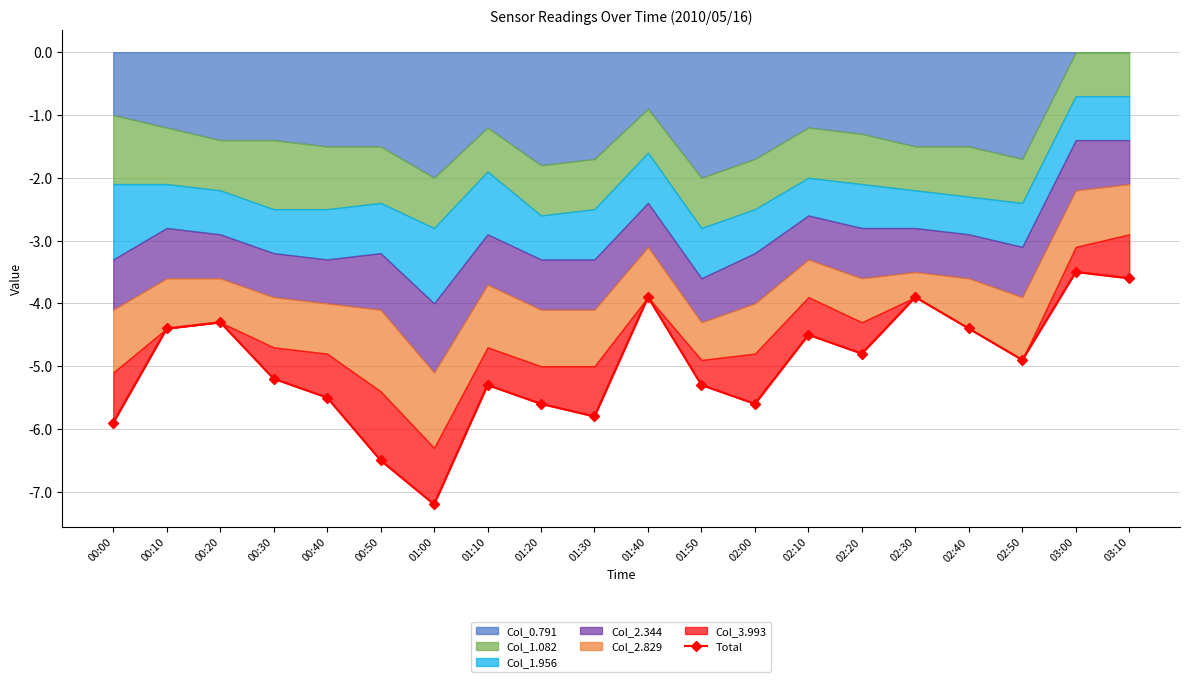

Reading left to right, list all the values displayed in this chart.

-5.9	-4.4	-4.3	-5.2	-5.5	-6.5	-7.2	-5.3	-5.6	-5.8	-3.9	-5.3	-5.6	-4.5	-4.8	-3.9	-4.4	-4.9	-3.5	-3.6